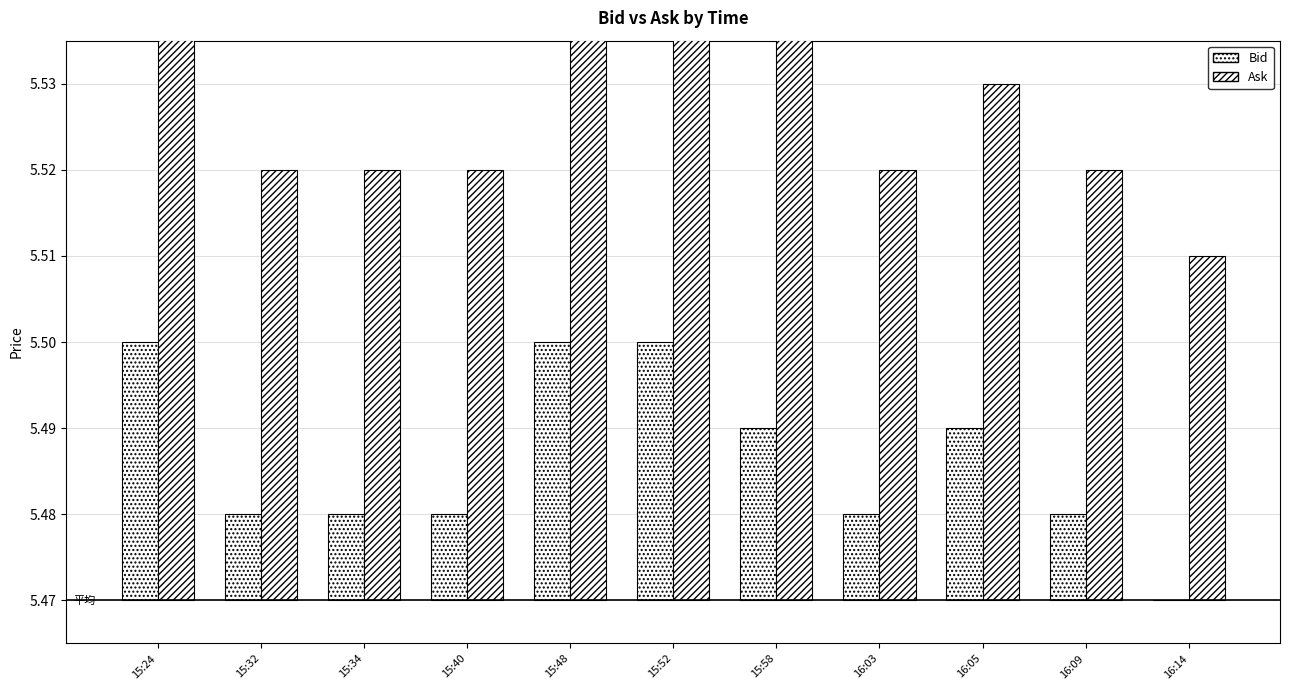

List the labels in order of Bid value, largest first.

15:24, 15:48, 15:52, 15:58, 16:05, 15:32, 15:34, 15:40, 16:03, 16:09, 16:14